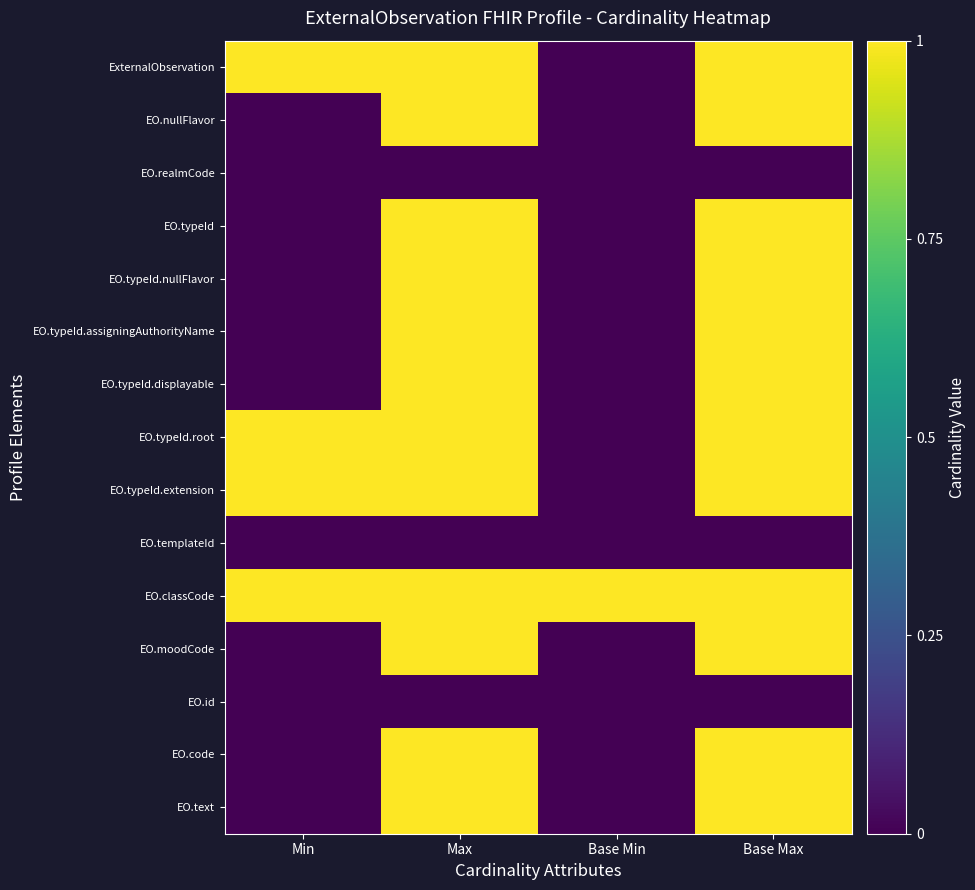

How many data points does each series have?

4